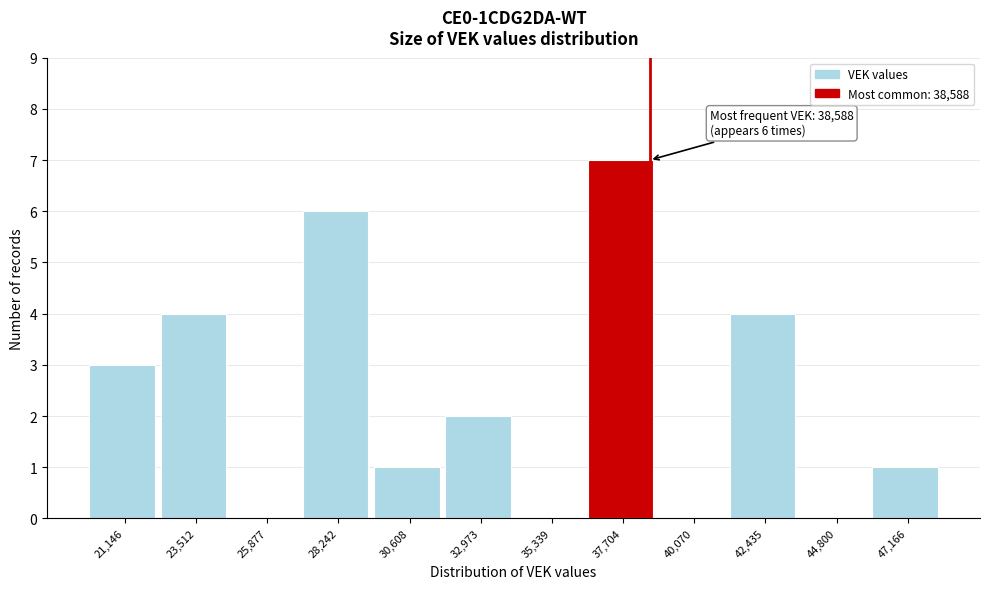

Which range on the x-axis has the tallest bar?

36500 to 39000